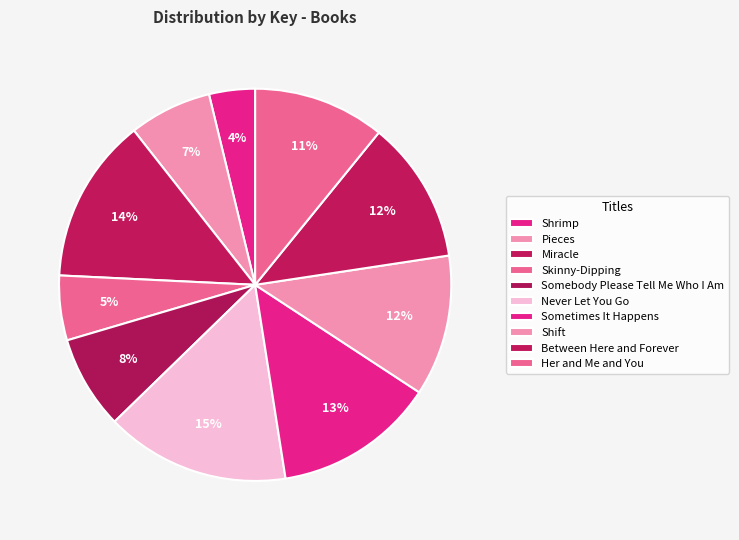

Does Miracle account for over 50% of the chart?

No